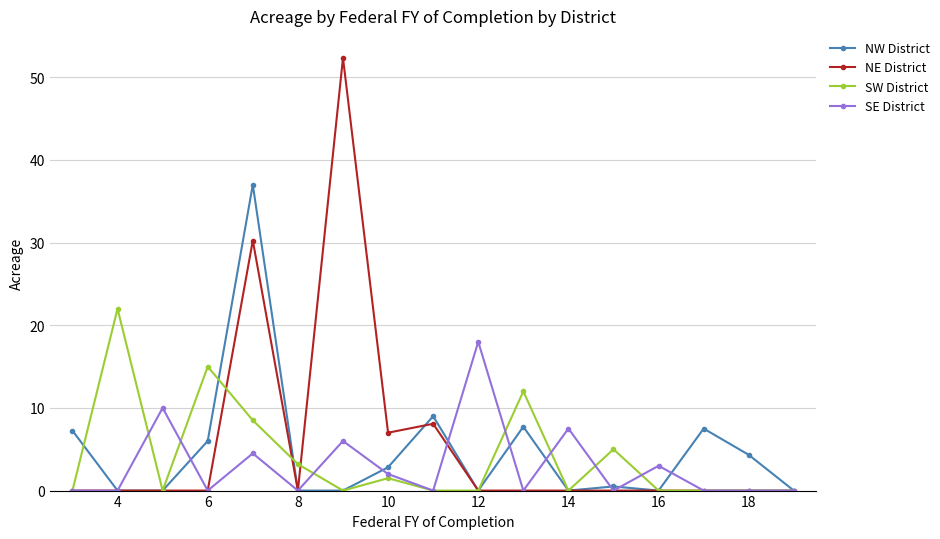

What is the highest value of the SW District series?

22.0